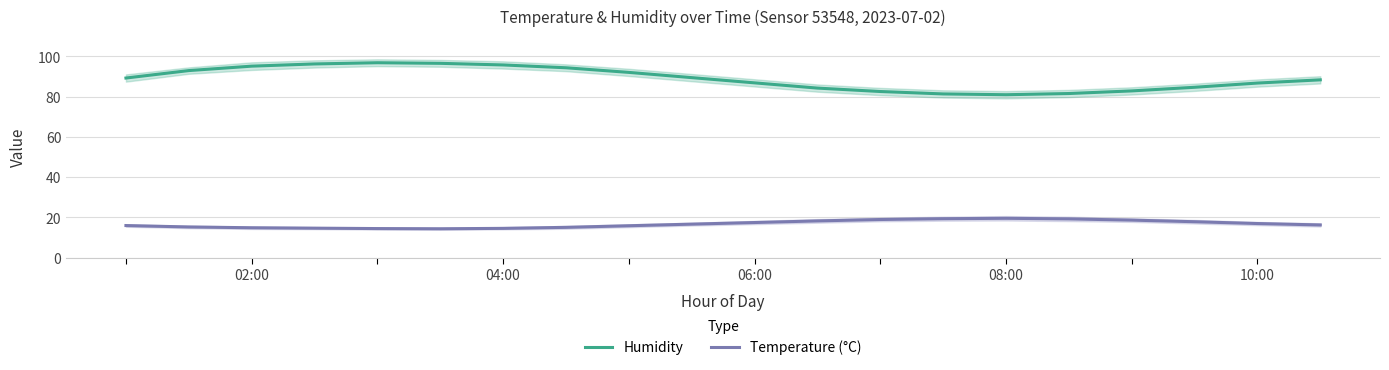

What is the maximum value for Humidity?

96.8